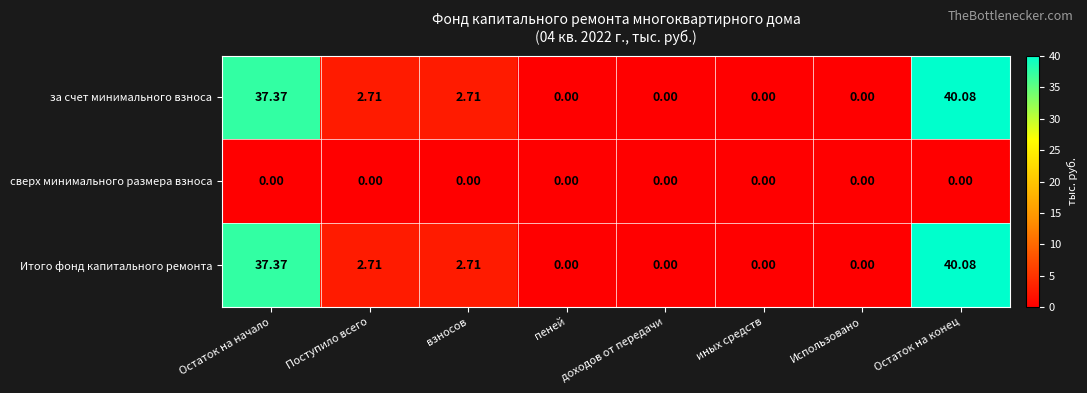

Which label corresponds to the largest value in the chart?

Остаток на конец